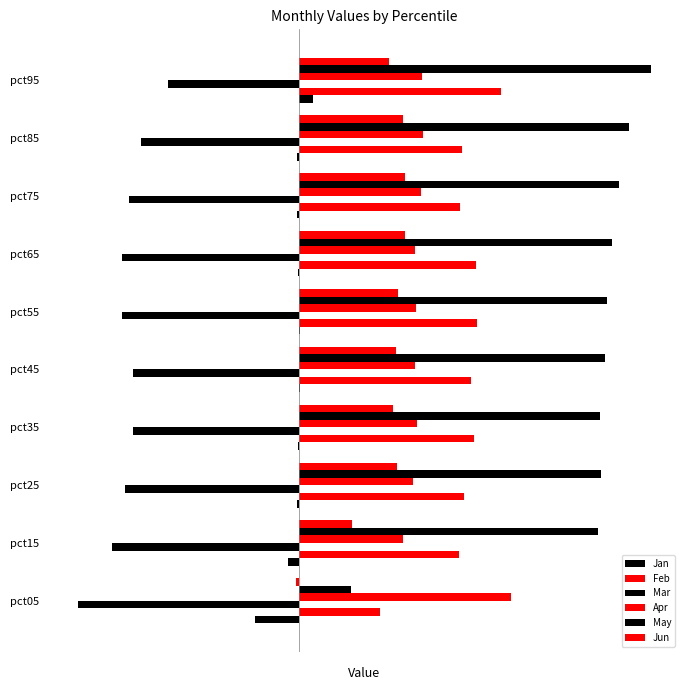

List the series in order of their peak value, highest first.

May, Apr, Feb, Jun, Jan, Mar